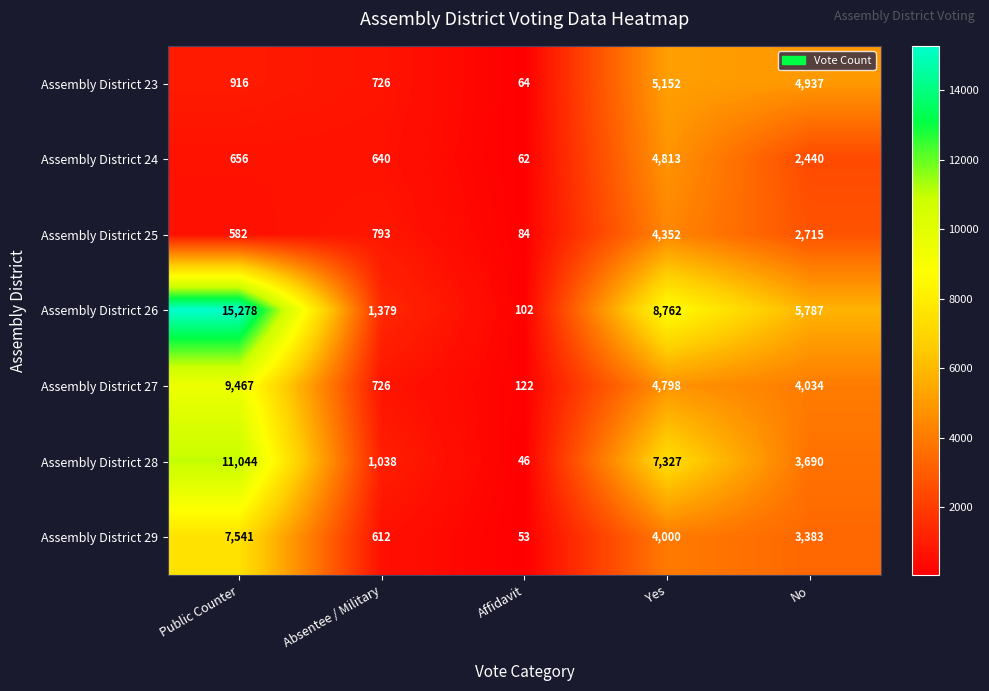

Rank the series by their maximum value, from highest to lowest.

Assembly District 26, Assembly District 28, Assembly District 27, Assembly District 29, Assembly District 23, Assembly District 24, Assembly District 25